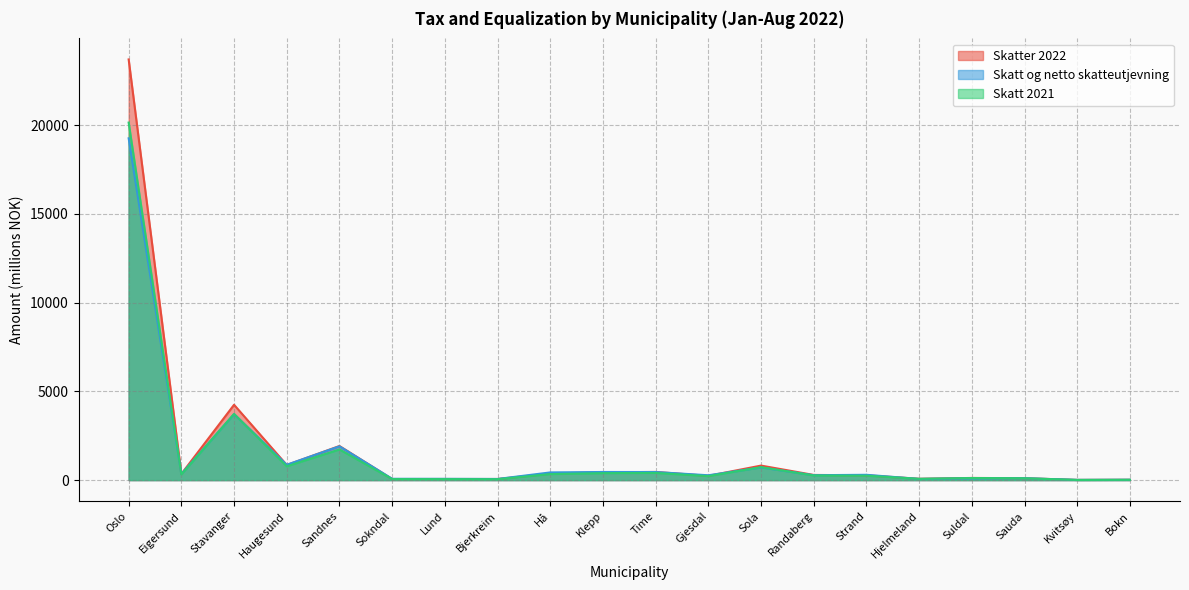

How many intersections are there between Skatt og netto skatteutjevning and Skatt 2021?

7